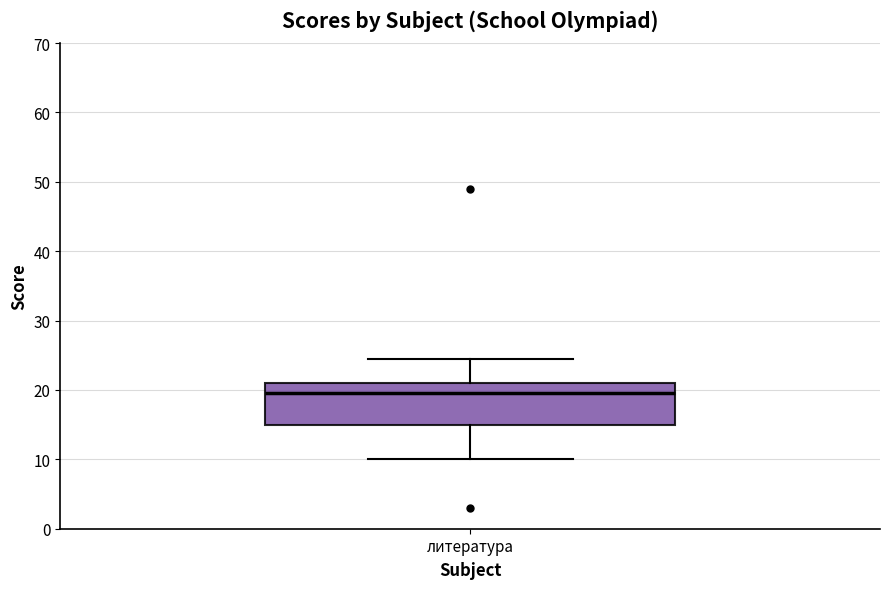

Transcribe this box plot: give where the median line is, the range the box spans, and where the two whiskers end, as read against the y-axis. The values are not printed on the chart, so give them approximately, as read against the axis.

median 20, box 15 to 21, whiskers 10 to 25